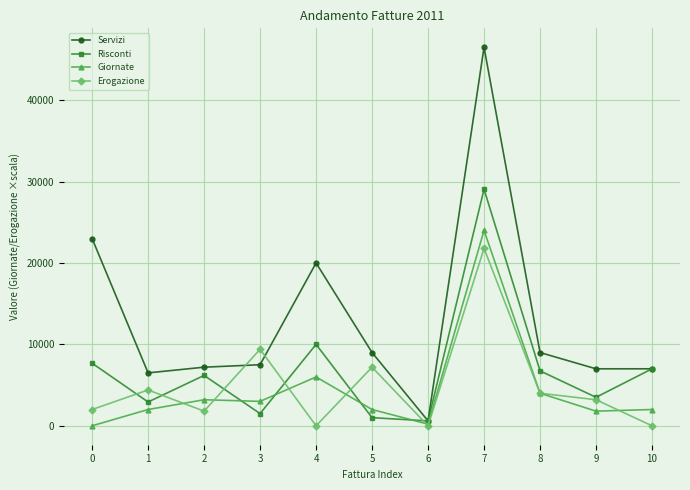

Is it true that Servizi equals 5621.6 at 8?

False